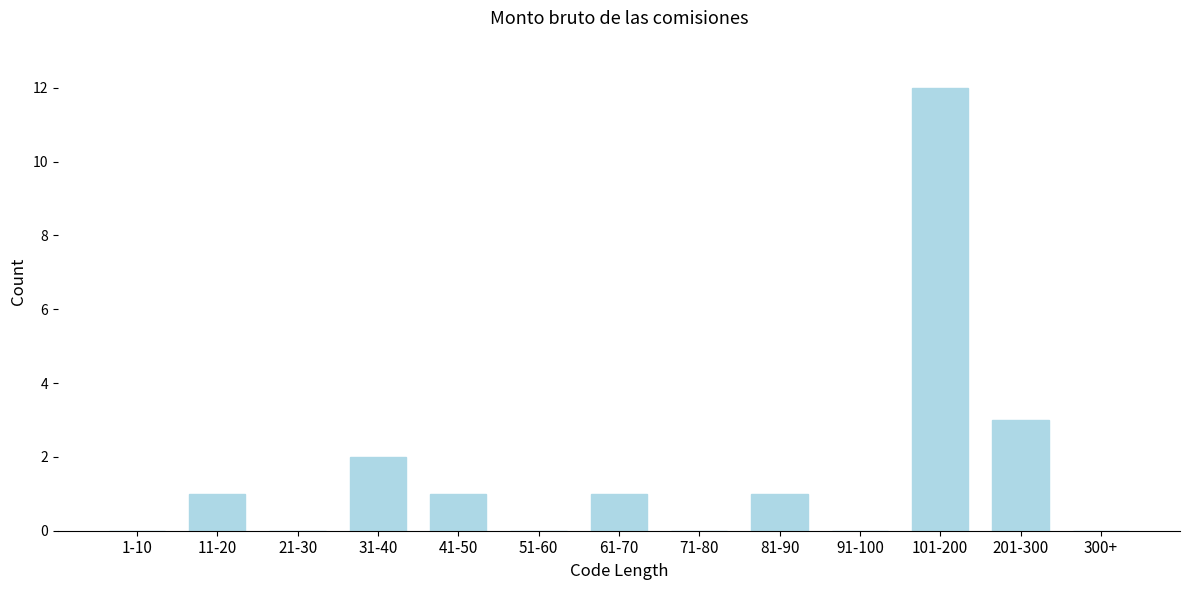

Reading left to right, what are all the values shown in this chart?

1-10=0	11-20=1	21-30=0	31-40=2	41-50=1	51-60=0	61-70=1	71-80=0	81-90=1	91-100=0	101-200=12	201-300=3	300+=0